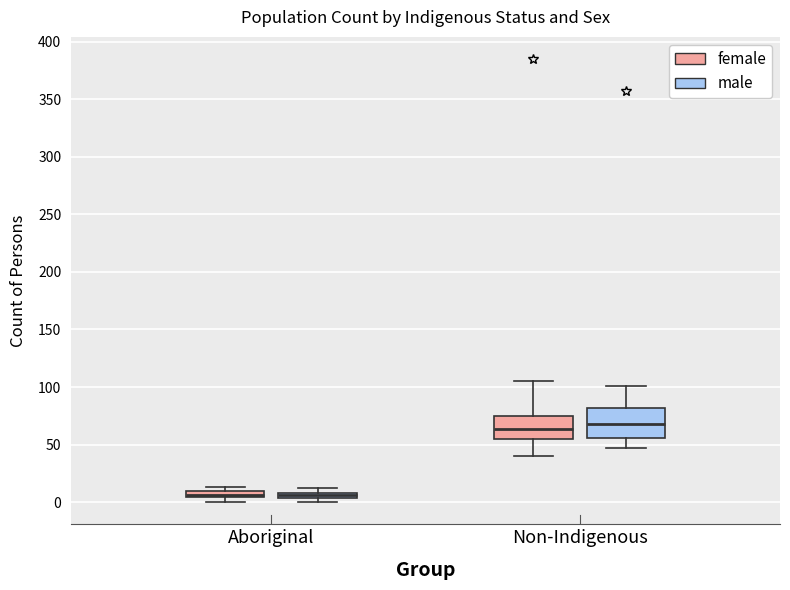

Where is the upper edge of the box for Non-Indigenous (female) on the y-axis? The values are not printed on the chart, so give them approximately, as read against the axis.

75